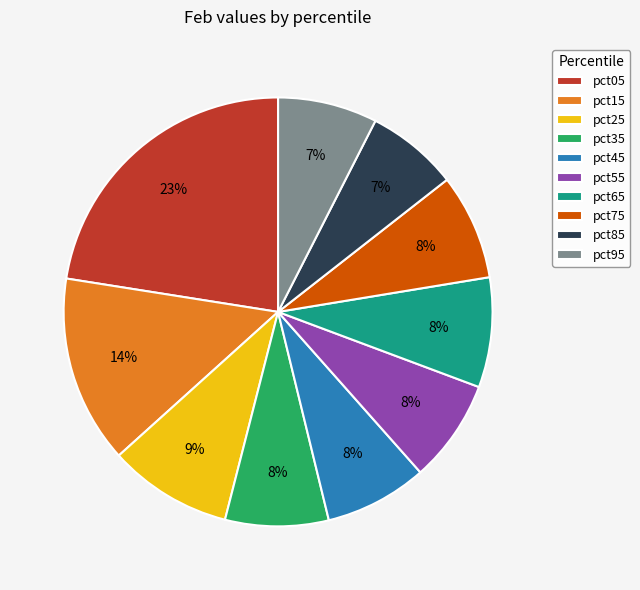

Is the sum of pct25 and pct95 greater than half?

No